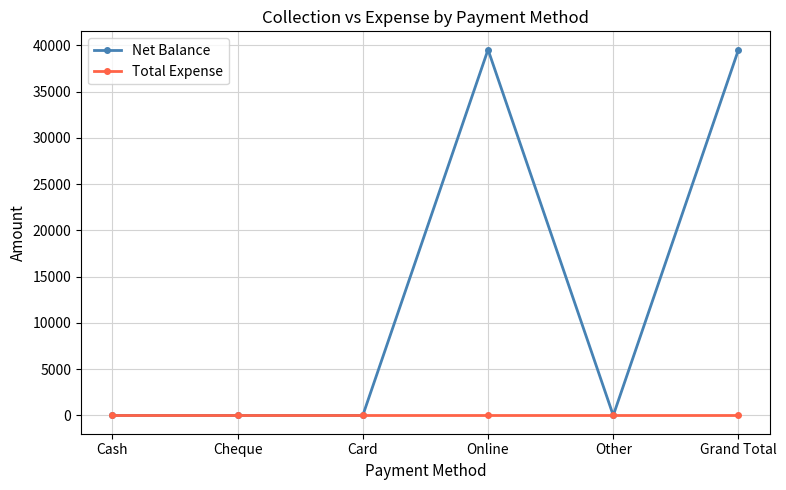

Which series has the largest range (max minus min)?

Net Balance